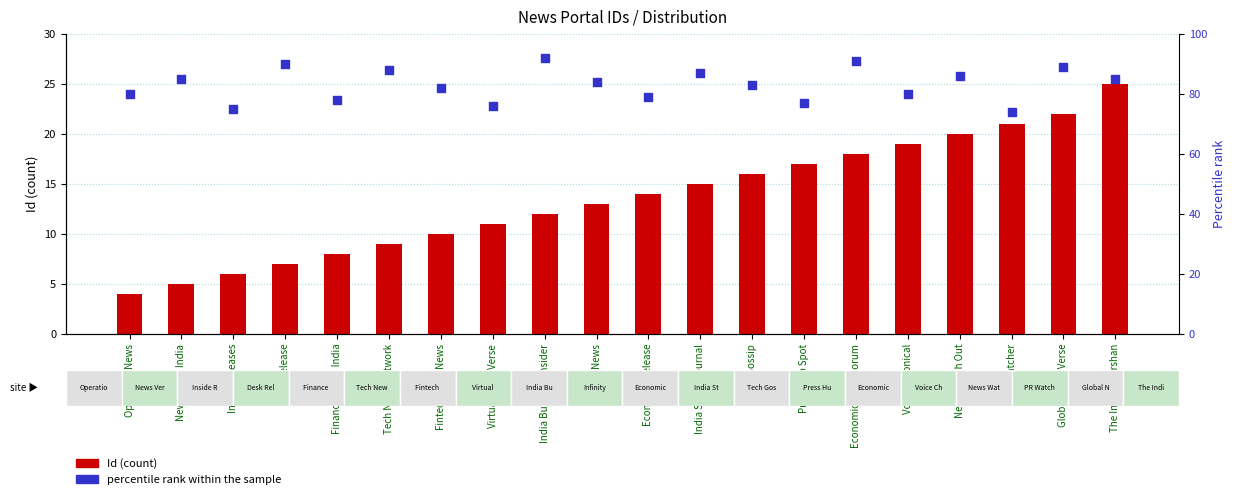

Which series has the largest Y range (max minus min)?

Id